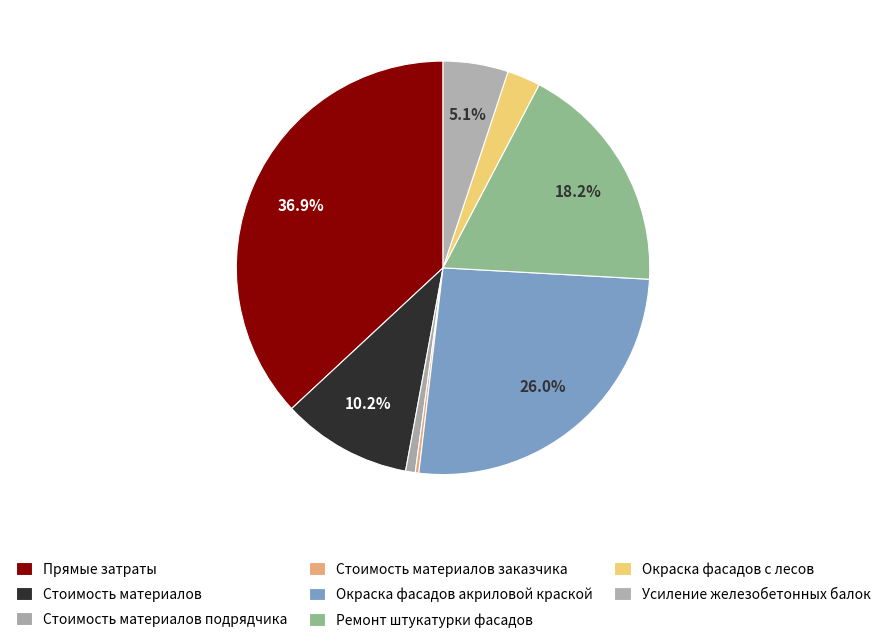

Count the number of slices in the pie.

8